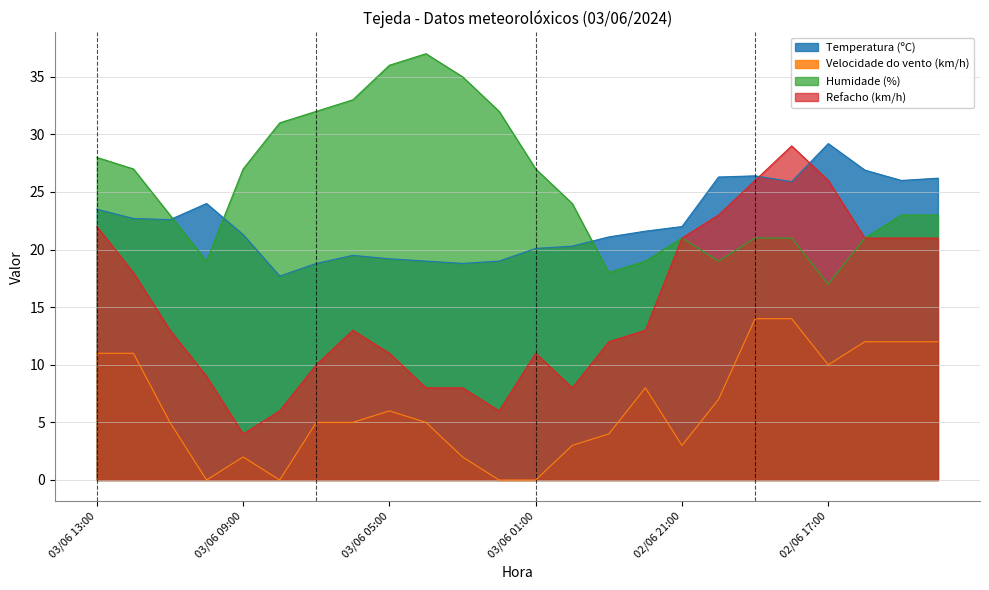

True or false: Refacho (km/h) and Humidade (%) intersect in this chart.

False